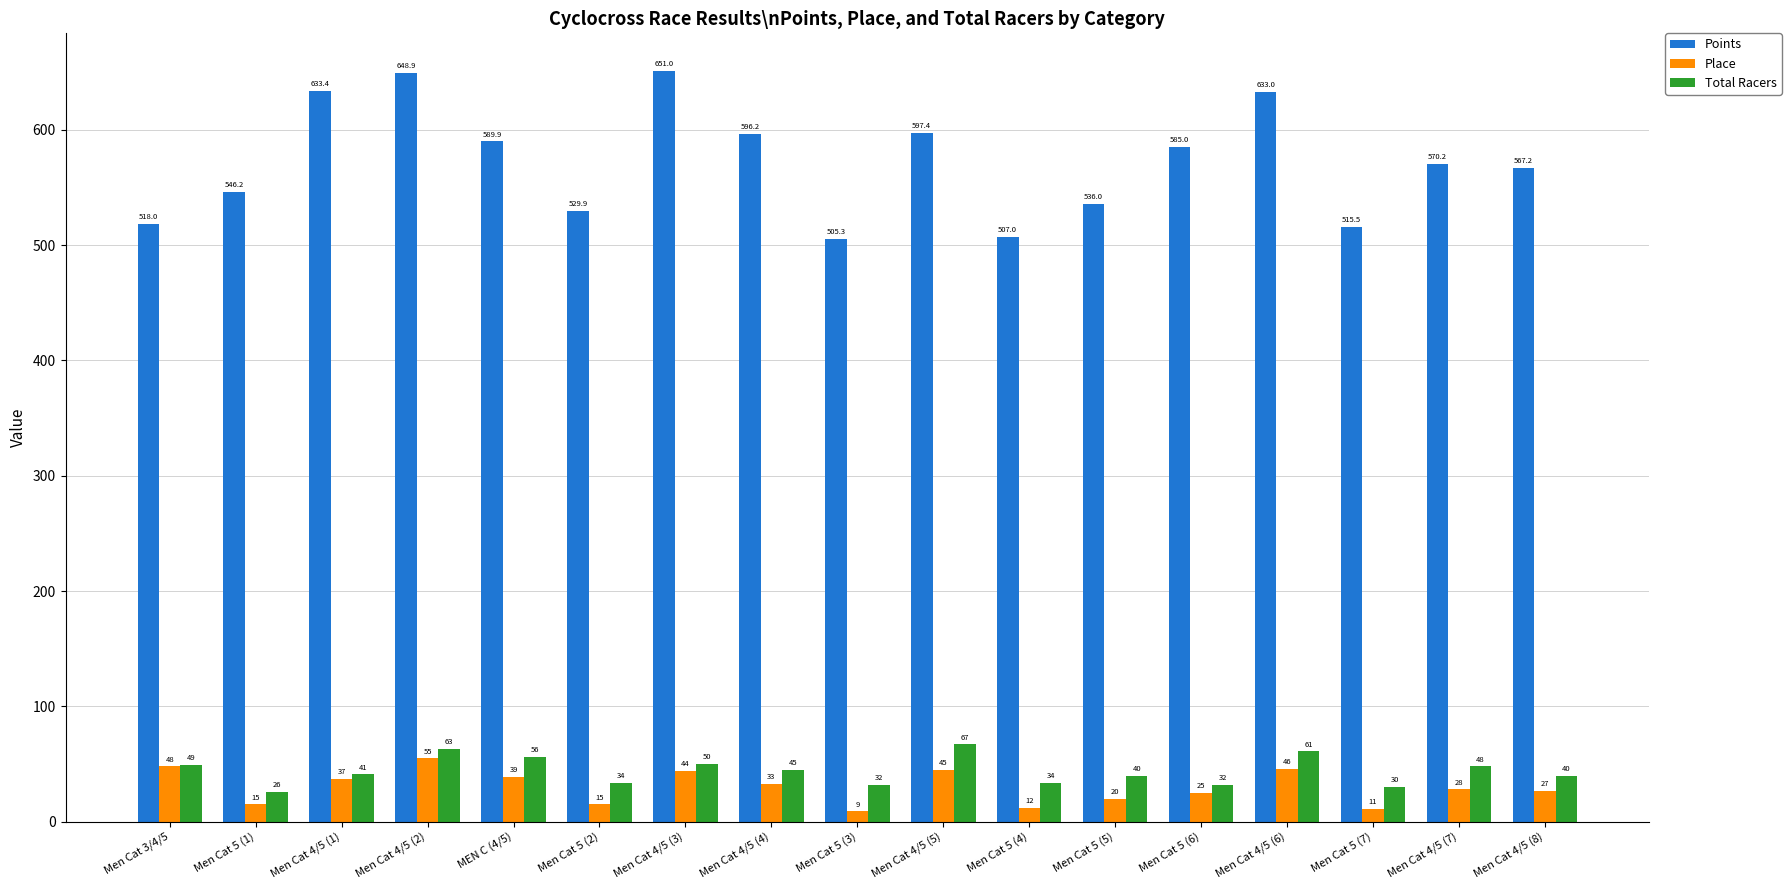

Rank the categories by Points value from highest to lowest.

Men Cat 4/5 (3), Men Cat 4/5 (2), Men Cat 4/5 (1), Men Cat 4/5 (6), Men Cat 4/5 (5), Men Cat 4/5 (4), MEN C (4/5), Men Cat 5 (6), Men Cat 4/5 (7), Men Cat 4/5 (8), Men Cat 5 (1), Men Cat 5 (5), Men Cat 5 (2), Men Cat 3/4/5, Men Cat 5 (7), Men Cat 5 (4), Men Cat 5 (3)